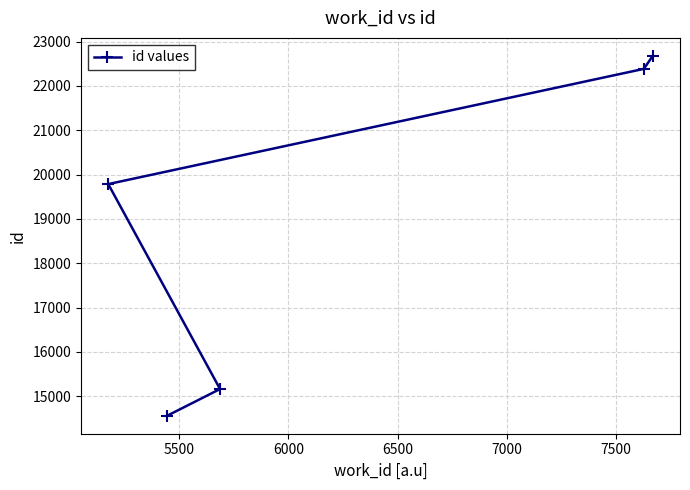

Reading left to right, extract all data points from this chart.

19786	14561	15163	22385	22678